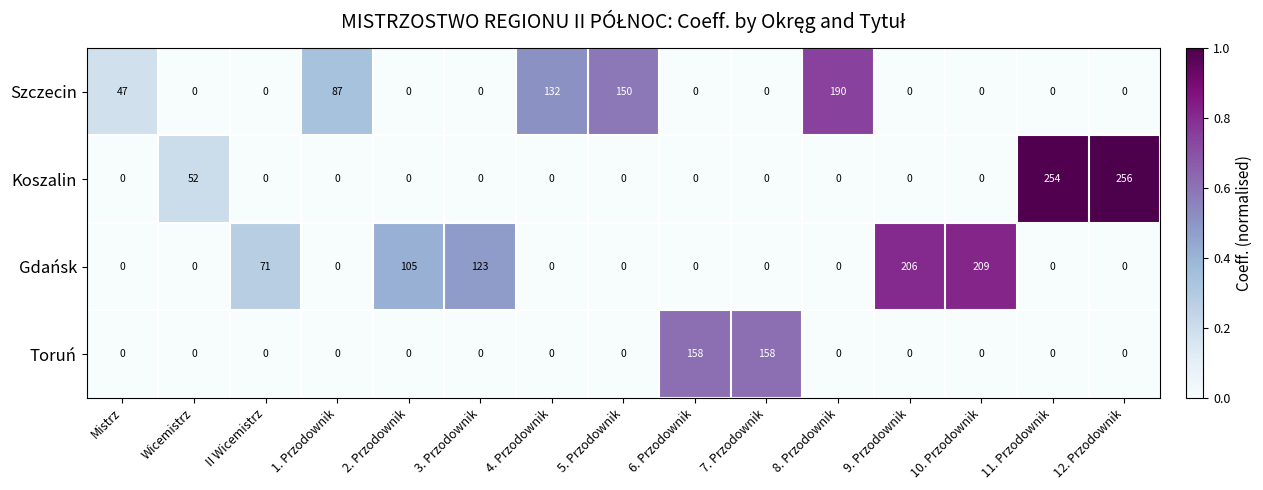

Is it true that Gdańsk equals 57 at 3. Przodownik?

False